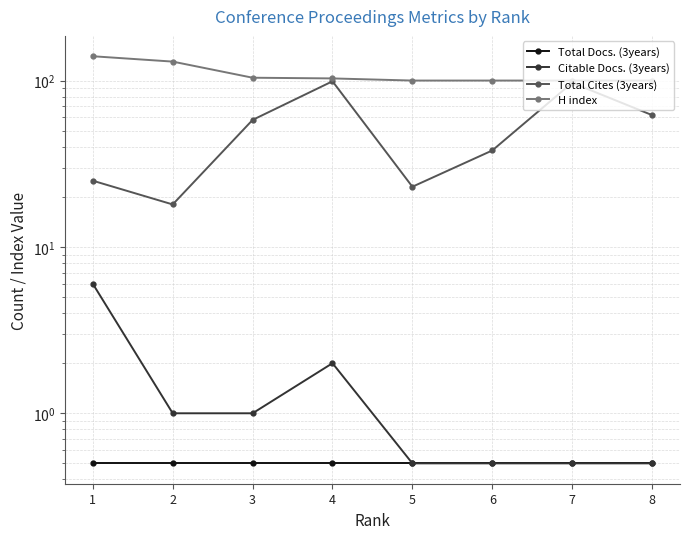

What is the difference between the H index values at 4 and 1?

37.0